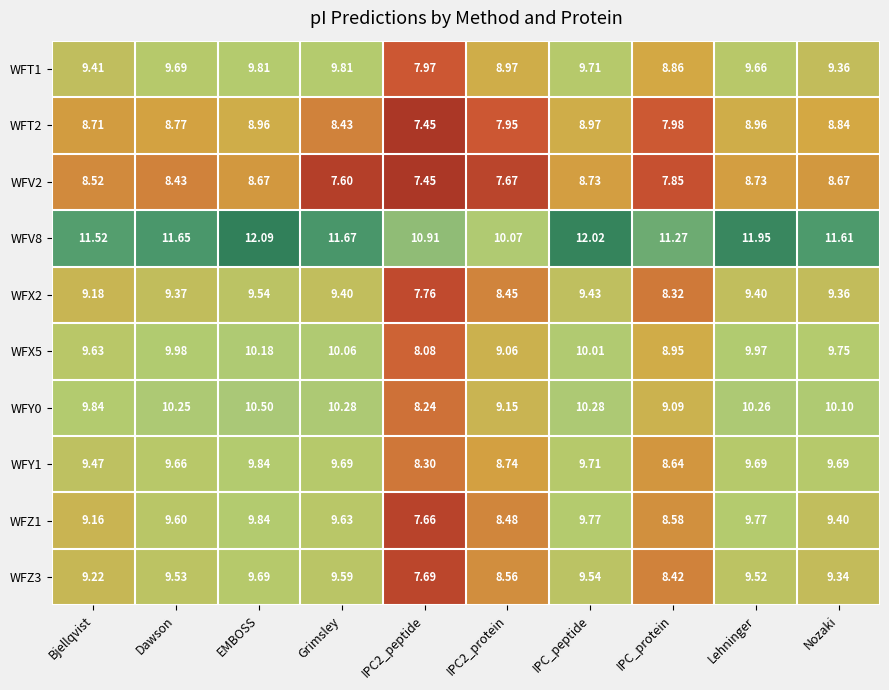

Which category has the highest value in the WFZ3 series?

EMBOSS